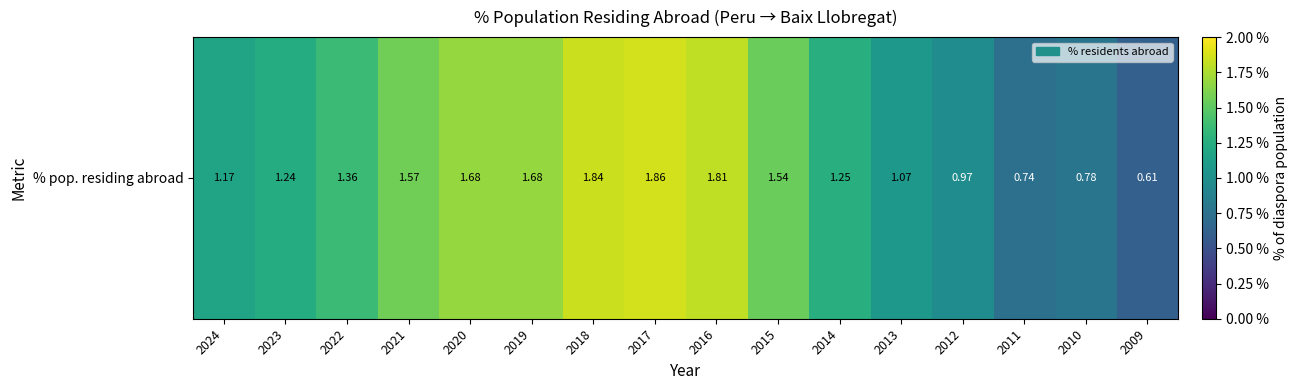

Which category has the lowest value across all series?

2009